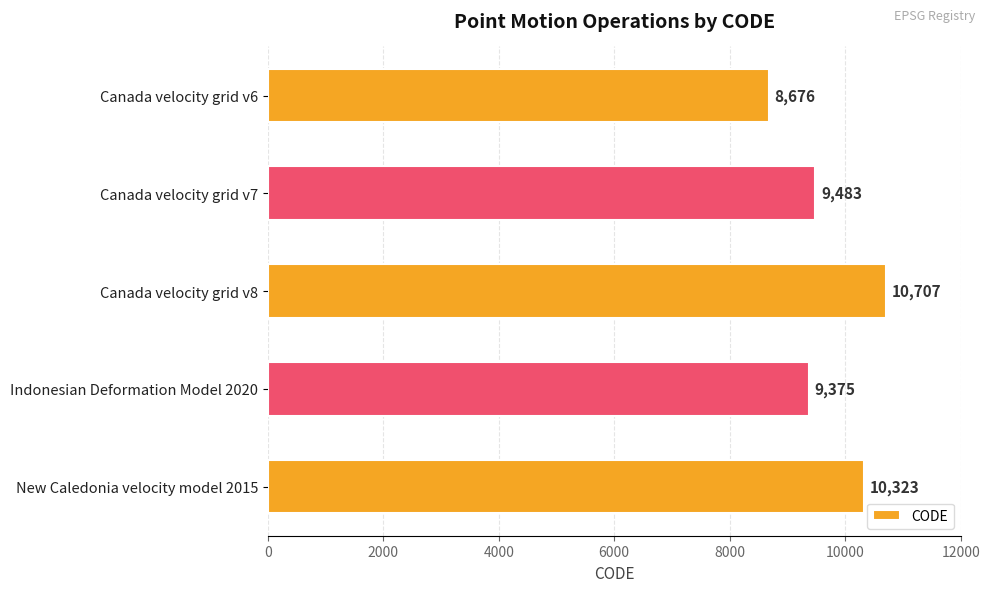

List the labels in order of value, smallest first.

Canada velocity grid v6, Indonesian Deformation Model 2020, Canada velocity grid v7, New Caledonia velocity model 2015, Canada velocity grid v8